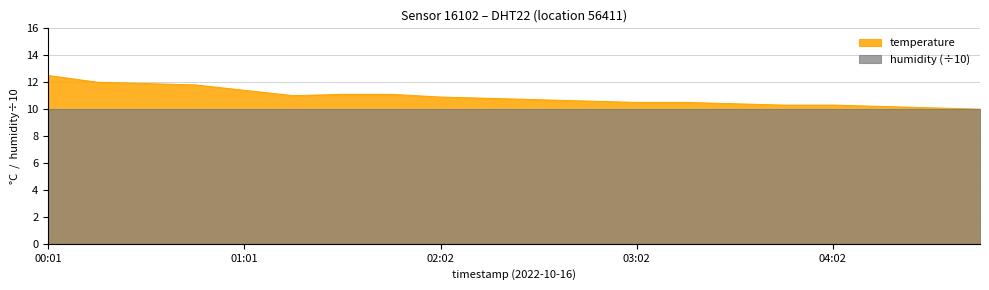

What is the smallest value displayed?

10.0